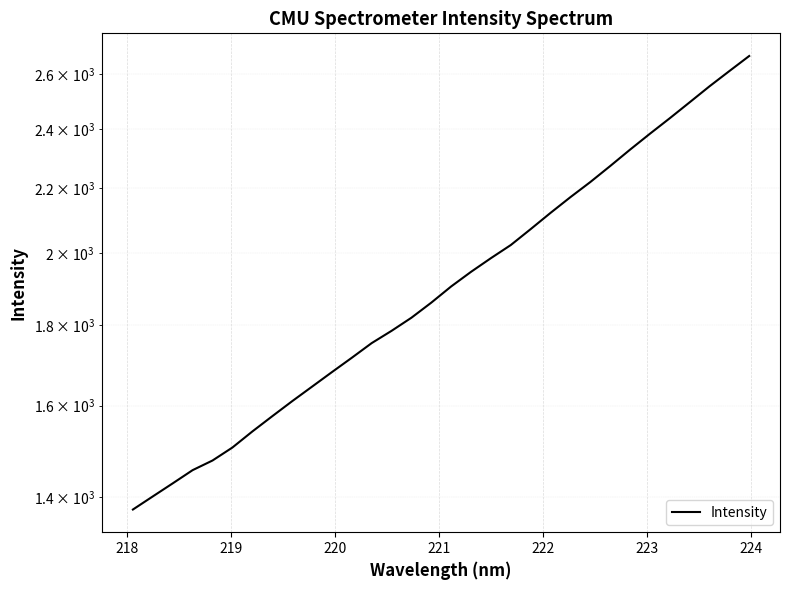

Is it true that the value at 217 is 1786.9?

False